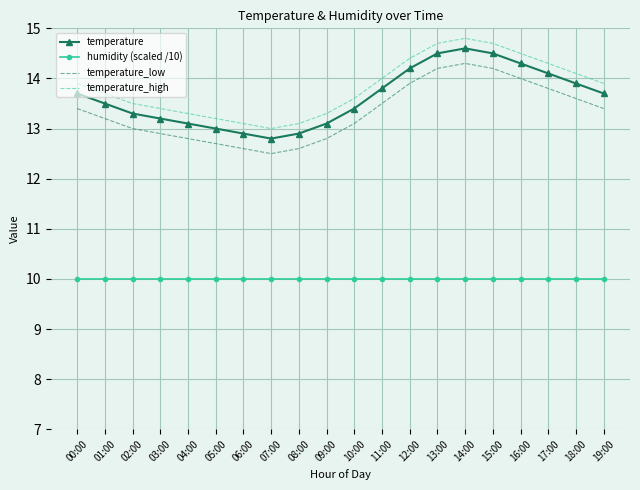

What position from the left is 08:00?

9